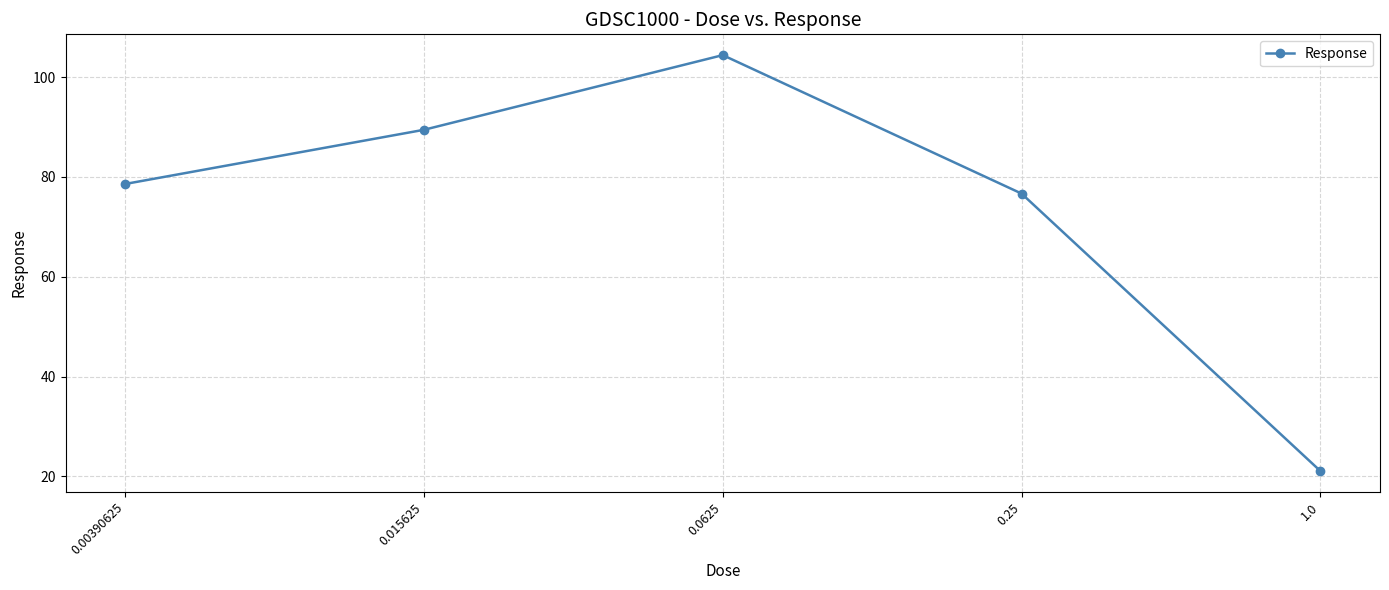

What is the label of the 1st point from the right?

1.0